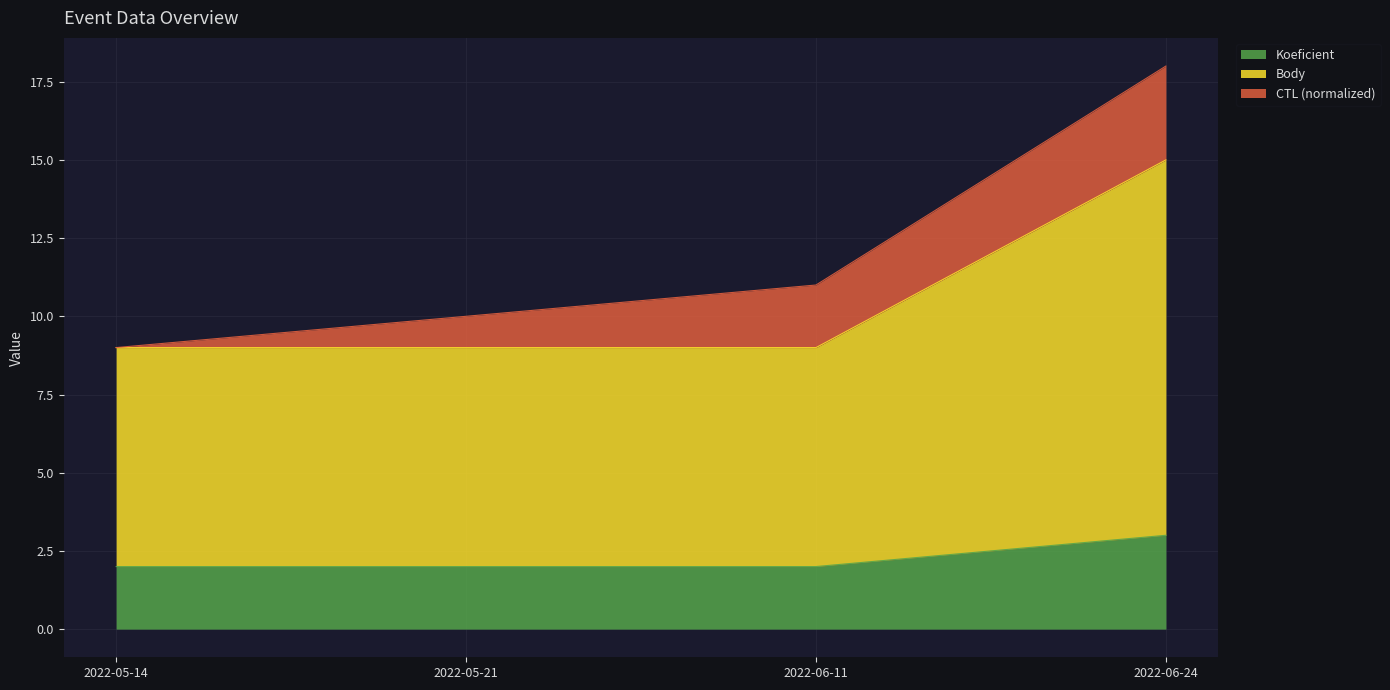

What is the label of the 2nd point from the right?

2022-06-11